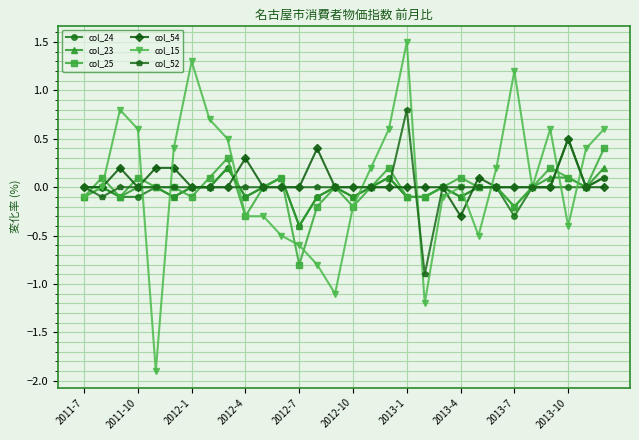

Which series has the widest spread of values?

col_15